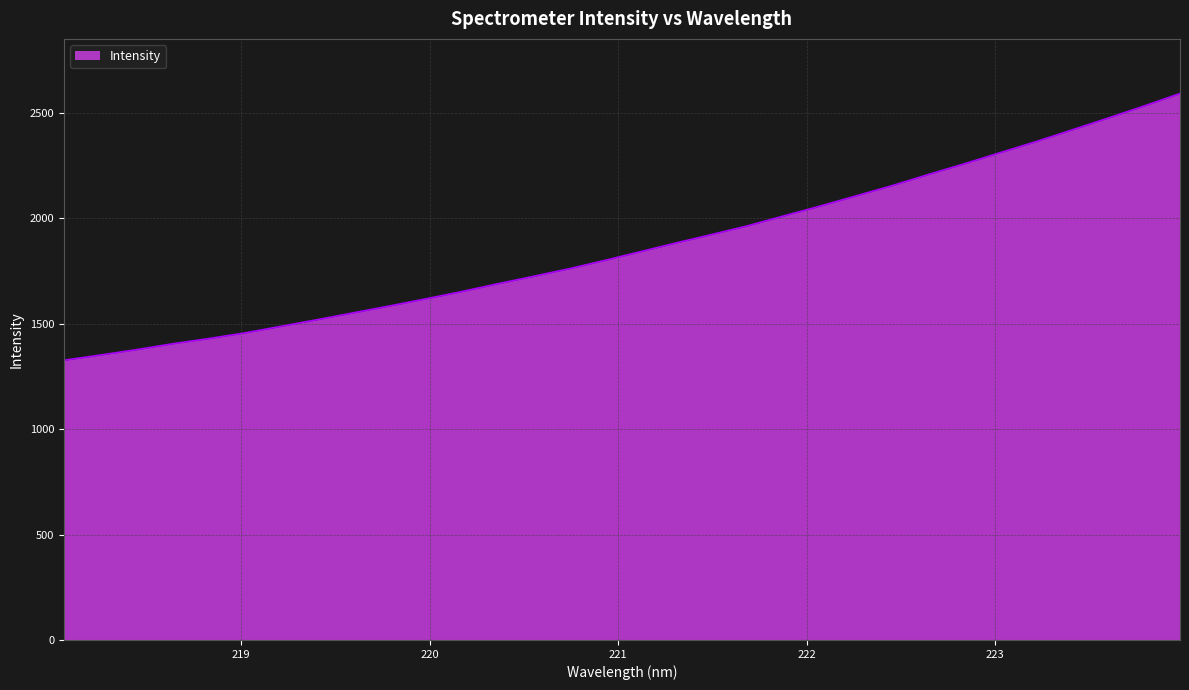

True or false: the data has more than 1 interior local peaks.

False